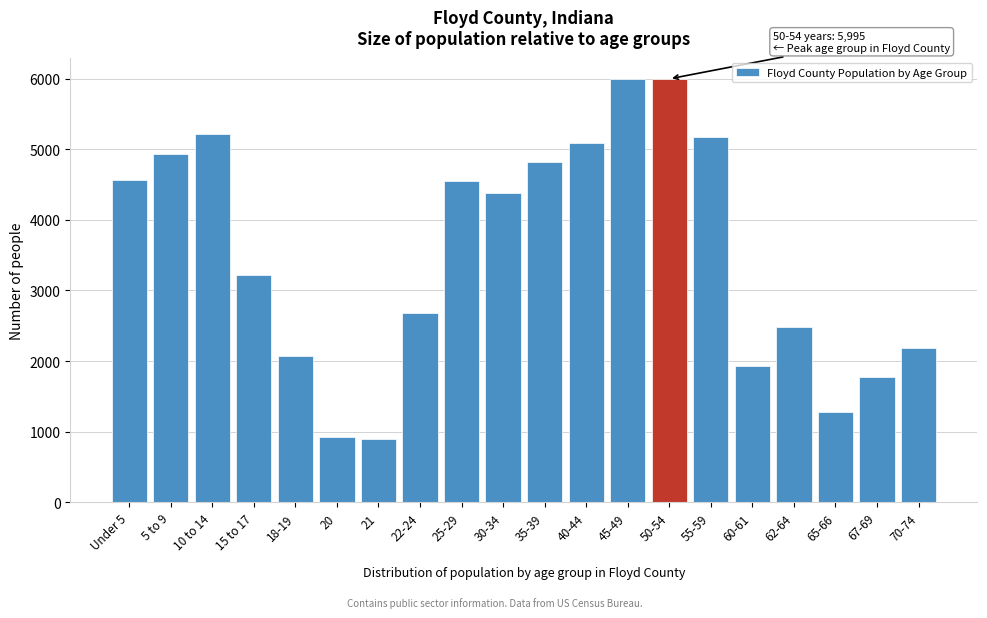

What is the sum of the values at 70-74 and 65-66?

3468